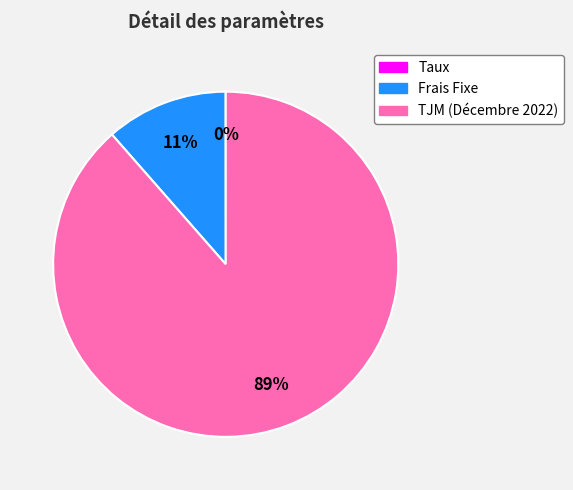

Which slice is the largest?

TJM (Décembre 2022)